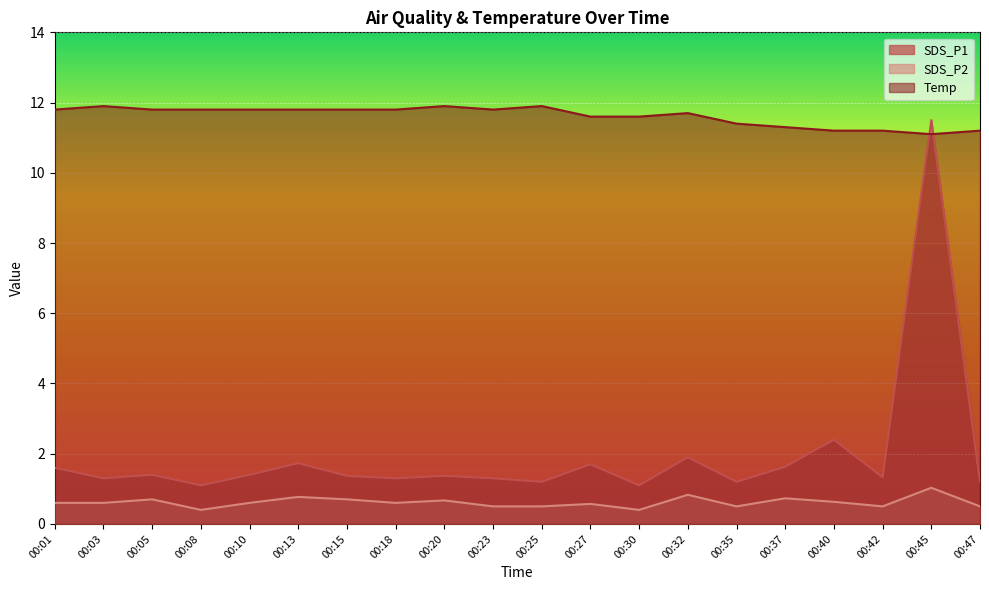

The value of Temp at 00:08 is 11.8. True or false?

True